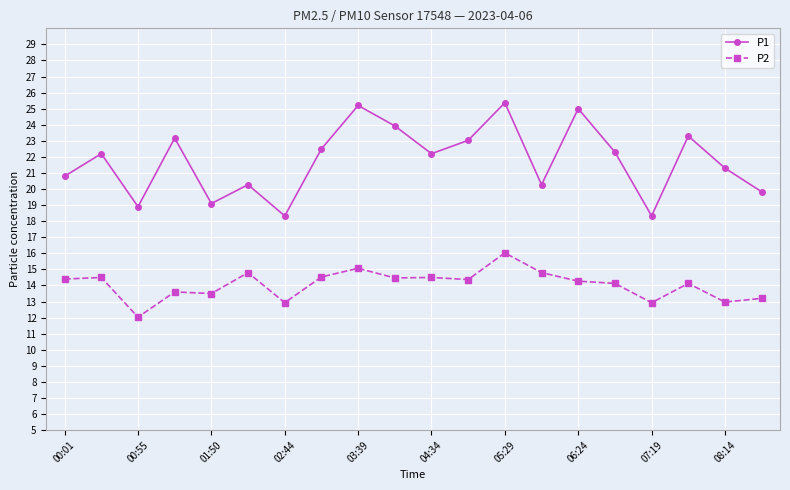

What are all the series names shown in the legend?

P1, P2